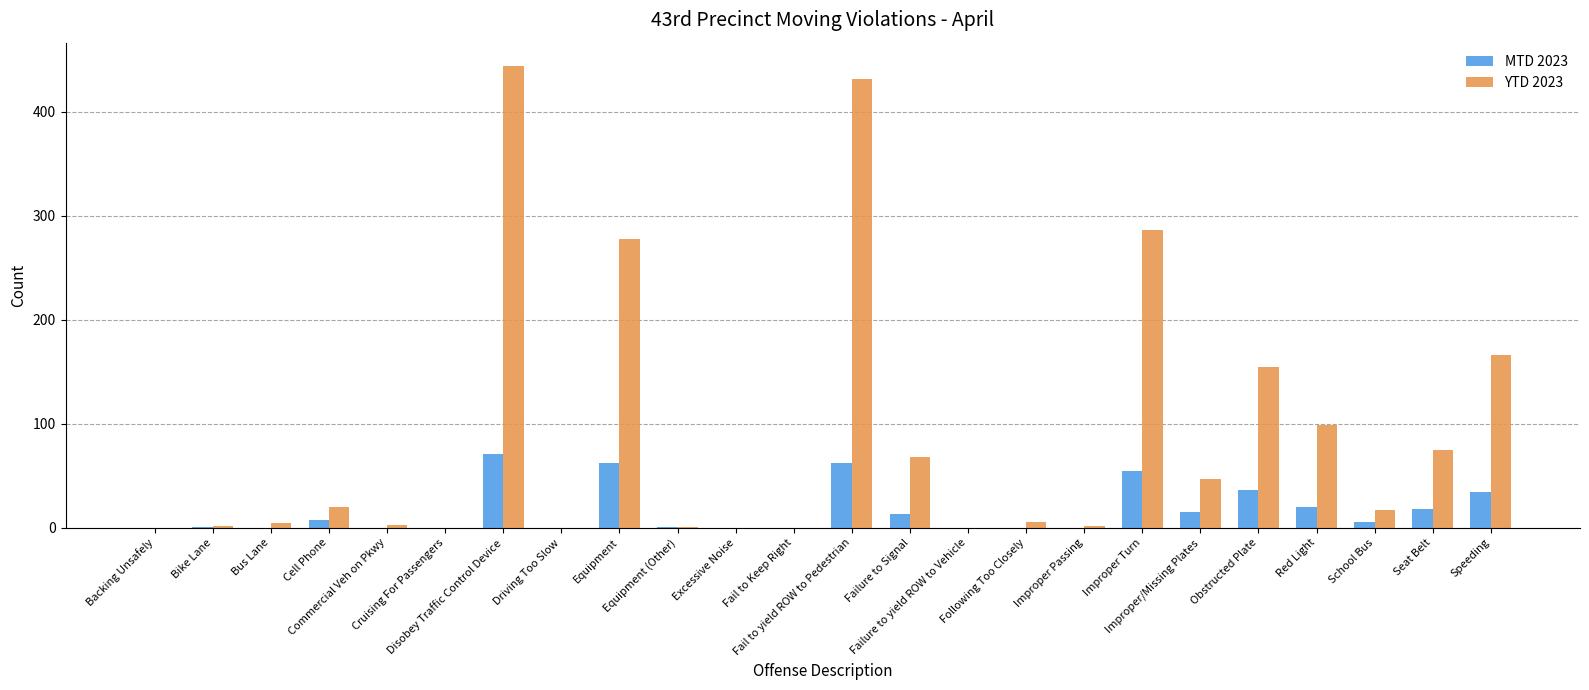

How many data points does each series have?

24